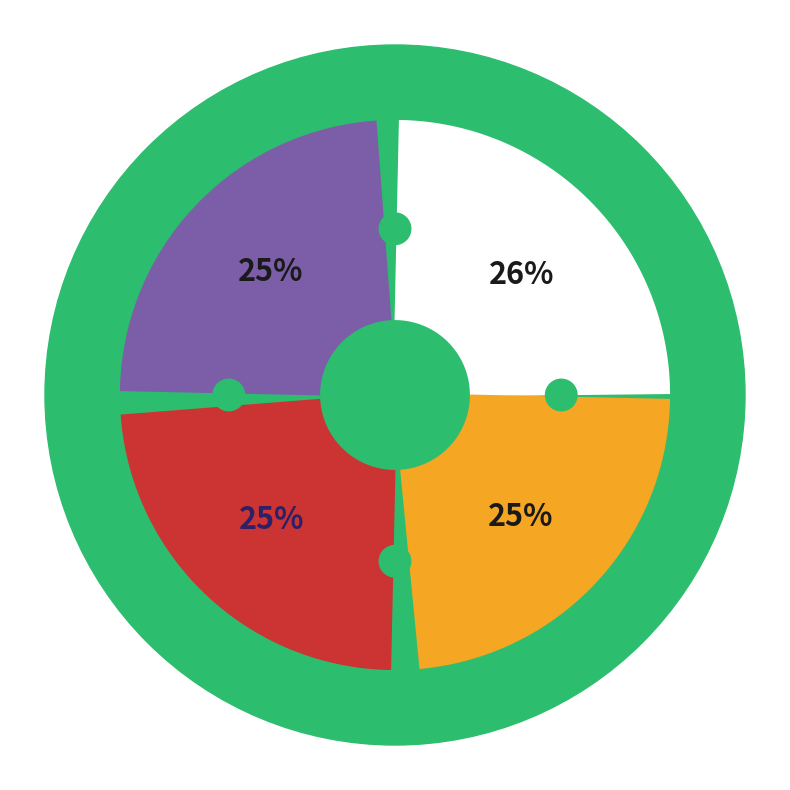

How many segments does this pie chart have?

4